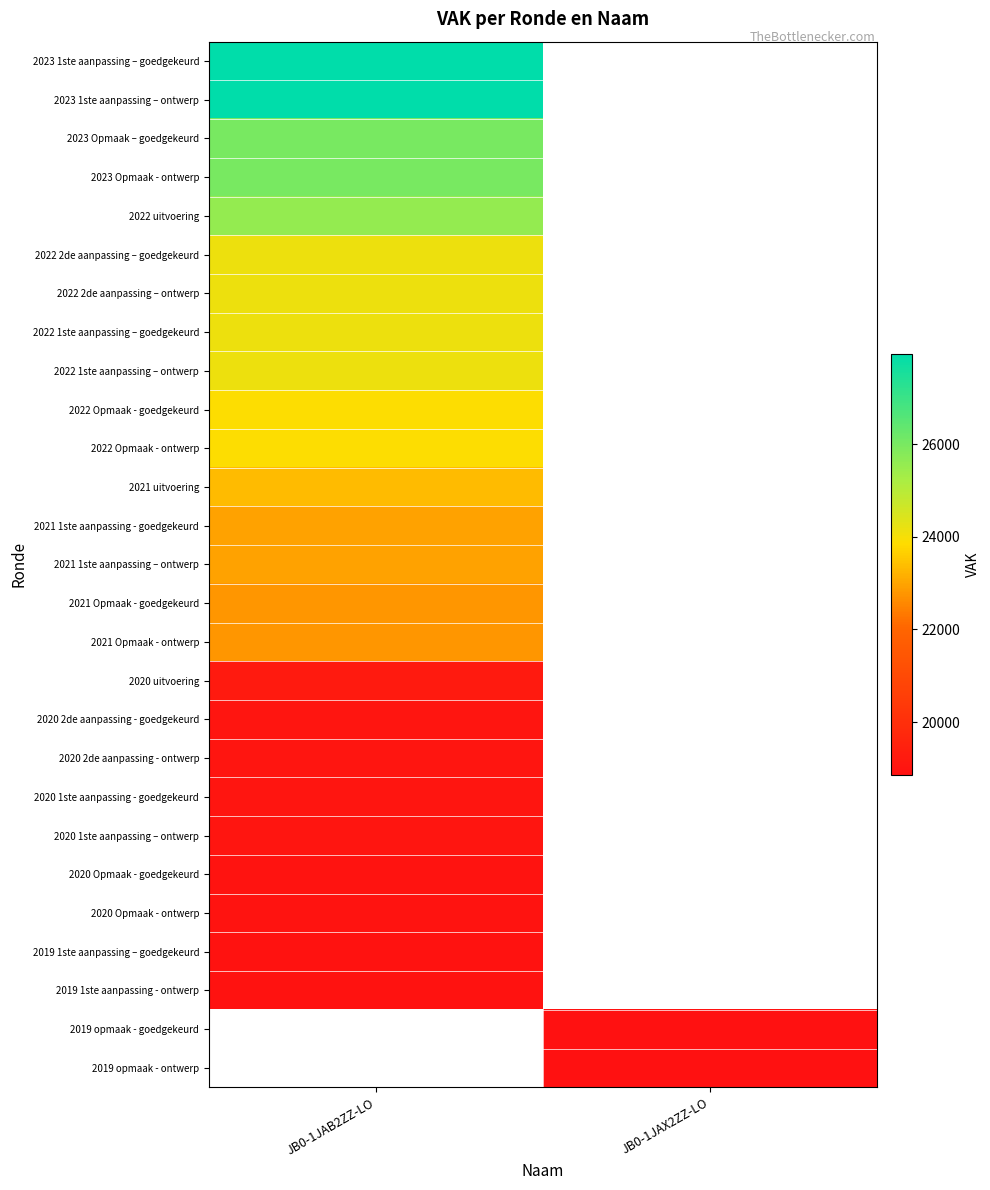

Between JB0-1JAX2ZZ-LO and JB0-1JAB2ZZ-LO, which is larger?

JB0-1JAB2ZZ-LO